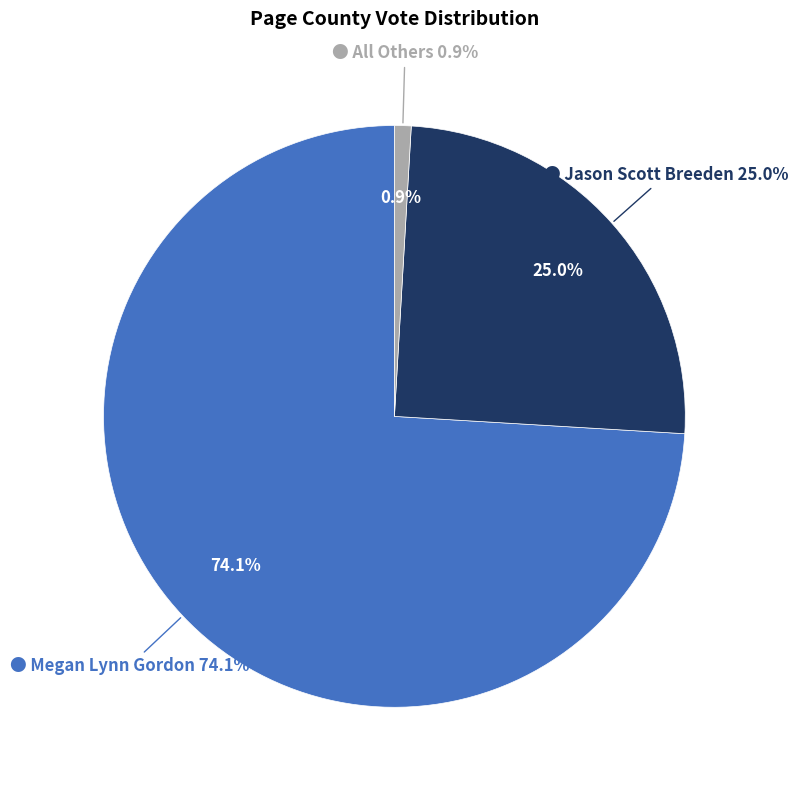

To the nearest percent, what is the difference between the Jason Scott Breeden and Megan Lynn Gordon slice percentages?

49%